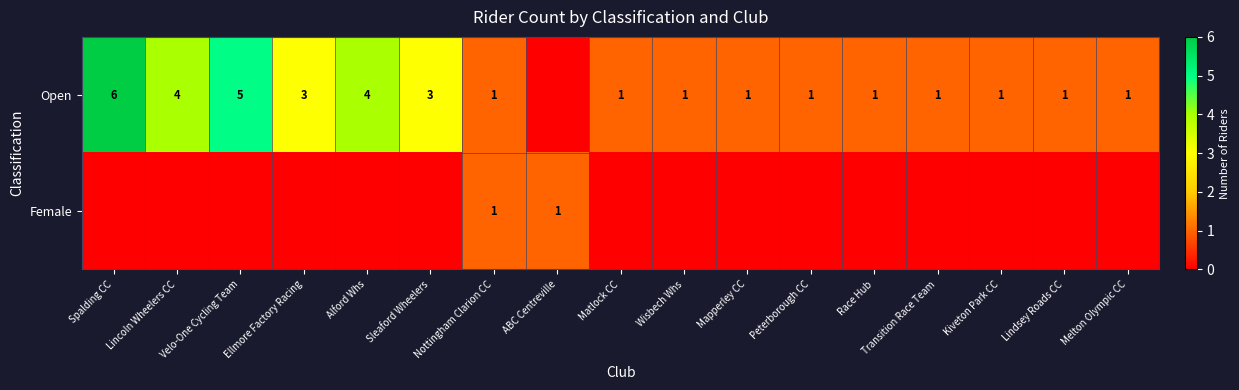

What is the spread (max minus min) of values at Alford Whs?

4